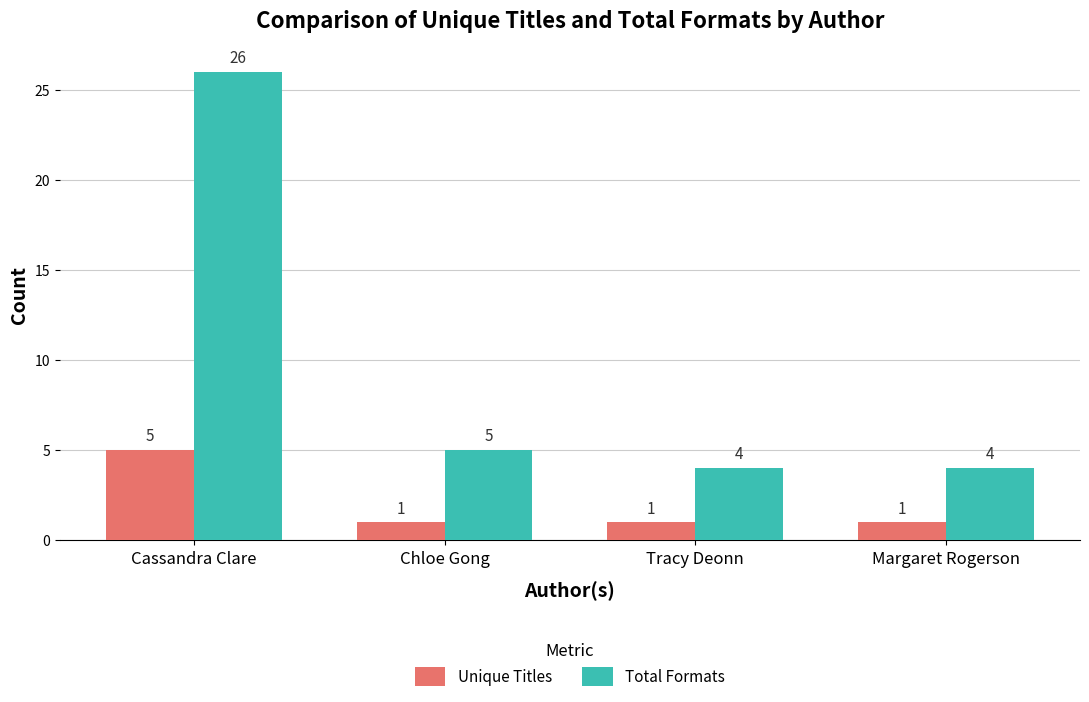

What are all the series names shown in the legend?

Unique Titles, Total Formats